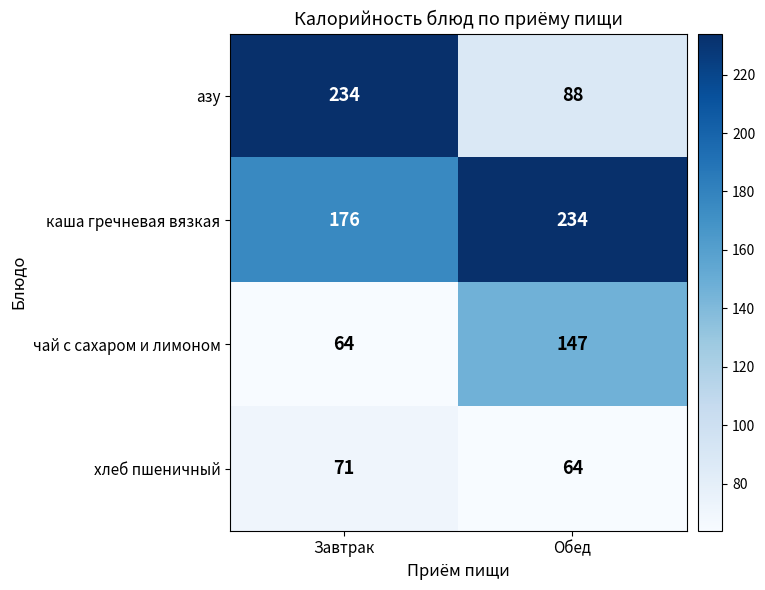

What is the minimum value shown in the chart?

64